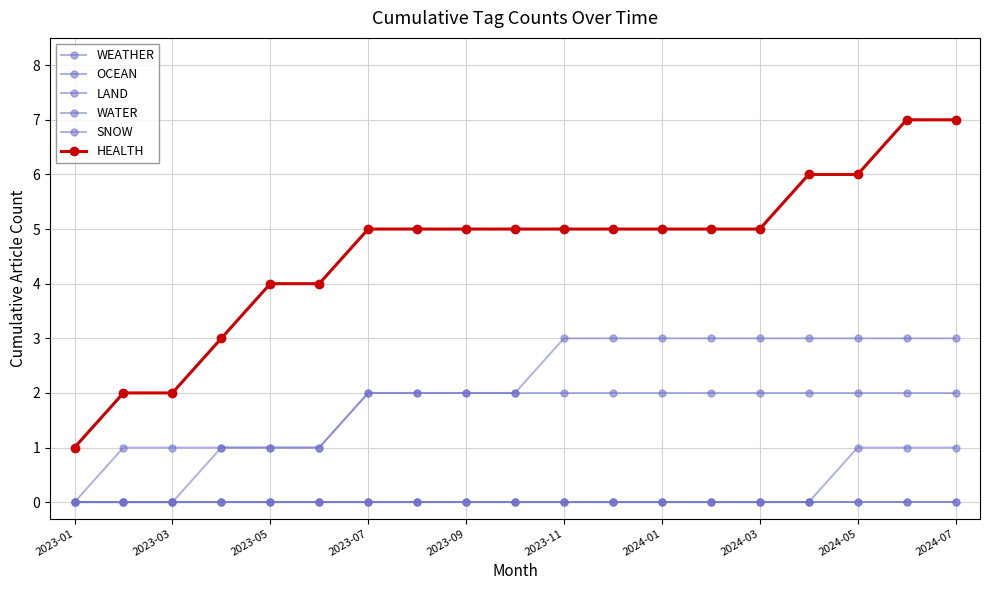

True or false: HEALTH has more than 1 points higher than both neighbors.

False